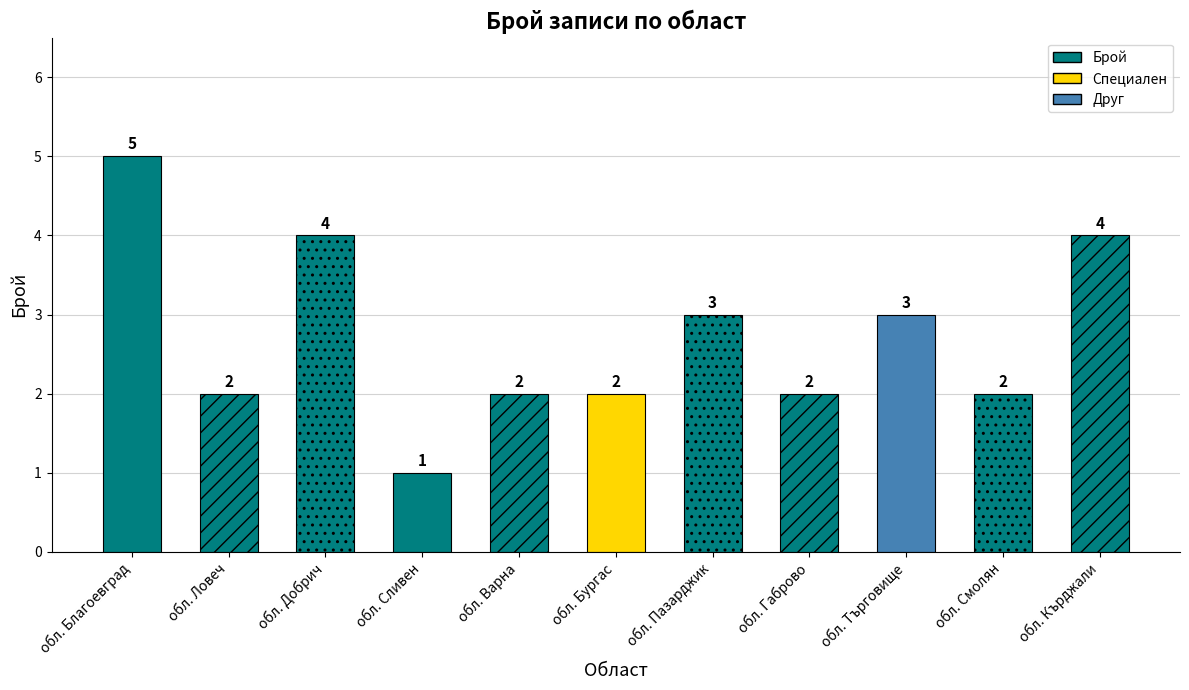

What is the smallest value displayed?

1